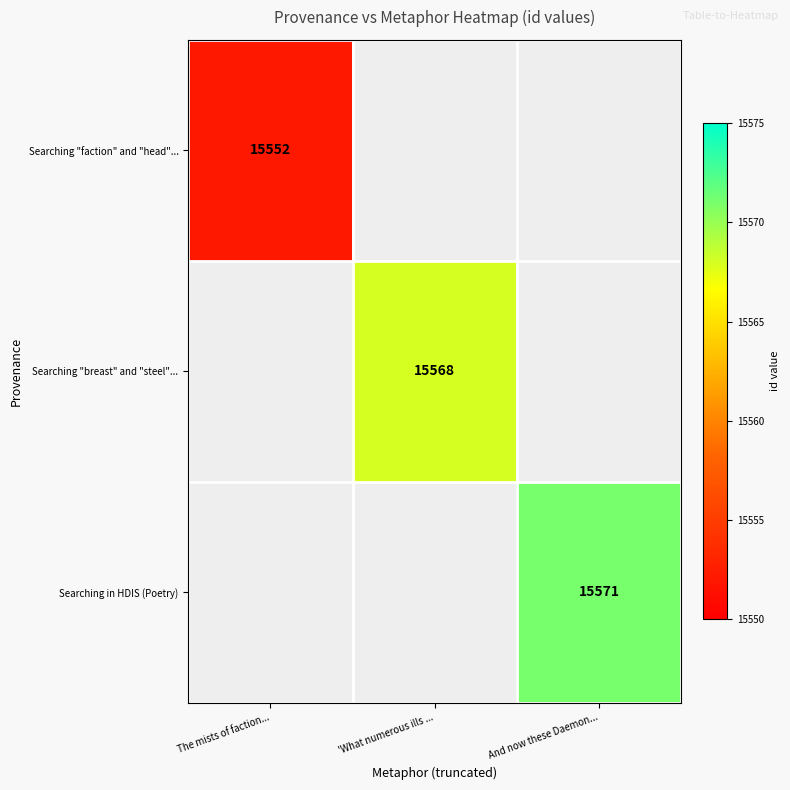

Is it true that Searching in HDIS (Poetry) equals 9389 at And now these Daemon...?

False